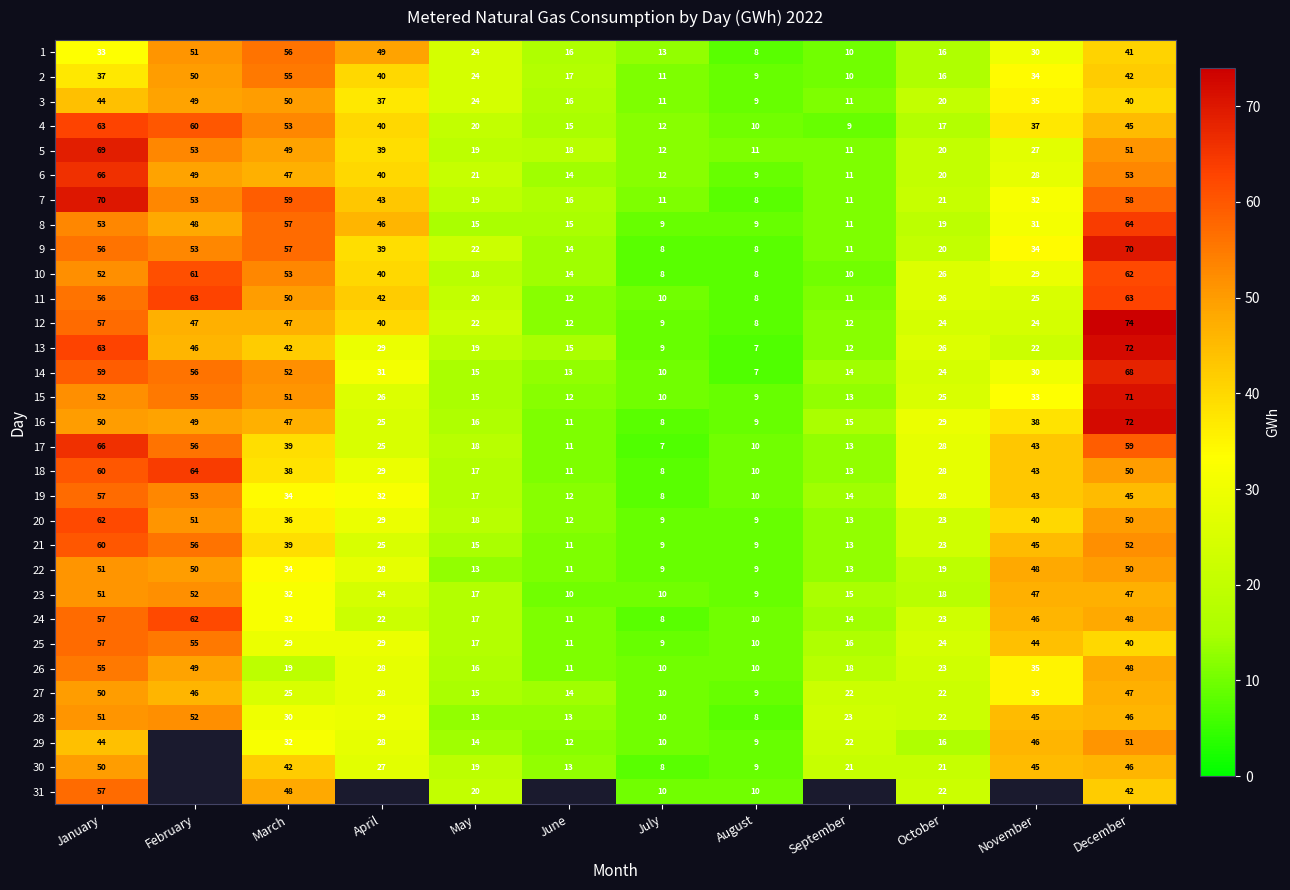

Which category has the lowest value in the 27 series?

August